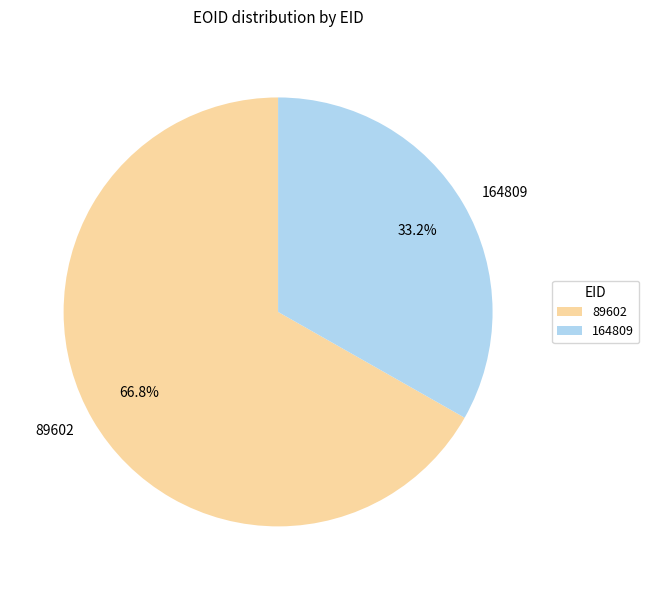

Between 164809 and 89602, which is larger?

89602